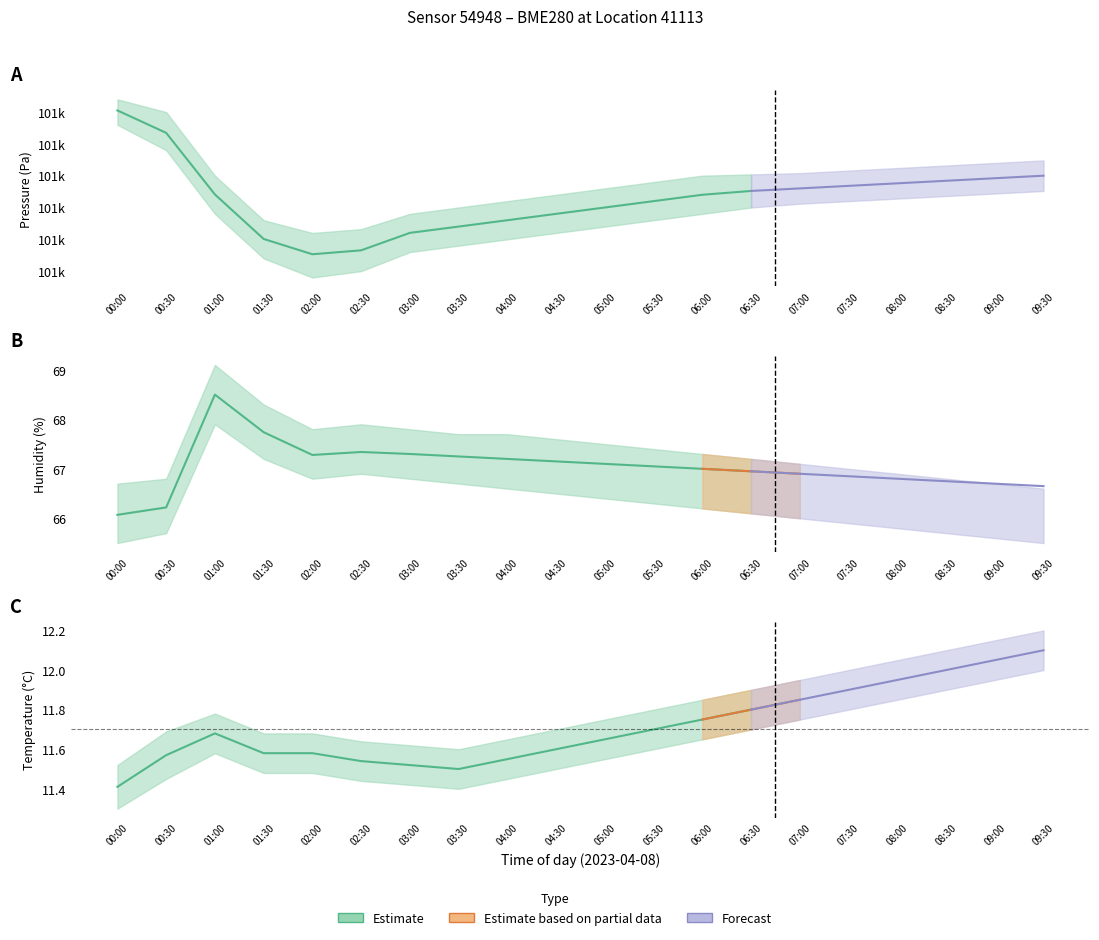

What is the label of the 2nd point from the left?

00:30